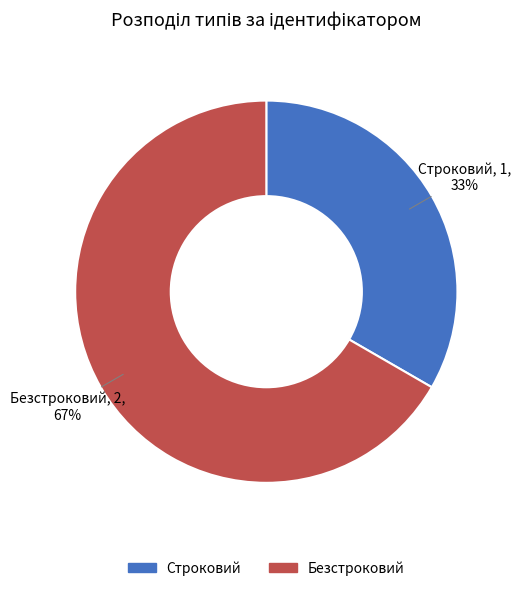

Is the sum of Безстроковий and Строковий greater than half?

Yes